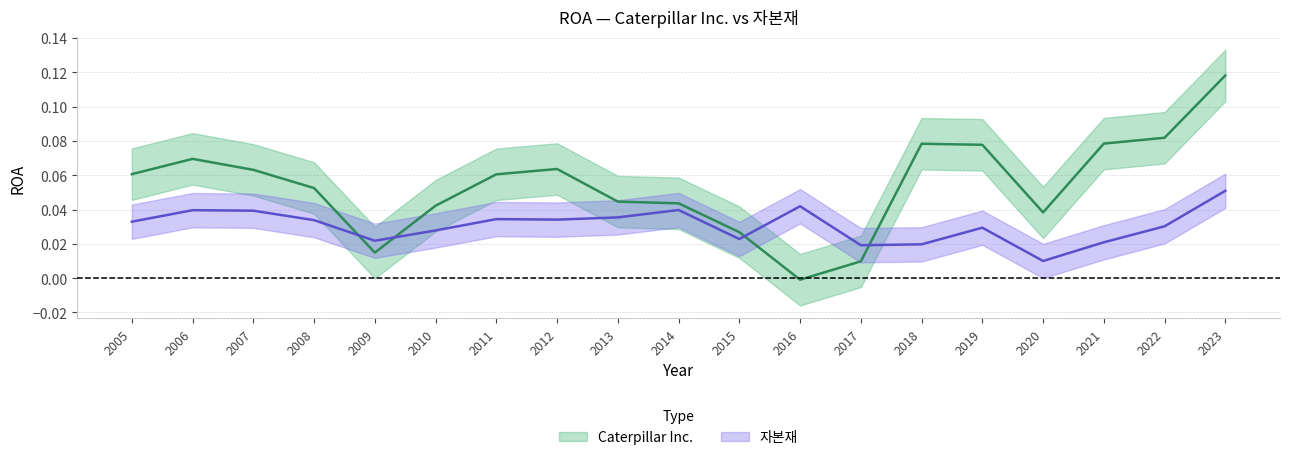

How many values in the Caterpillar Inc. series exceed 0?

18